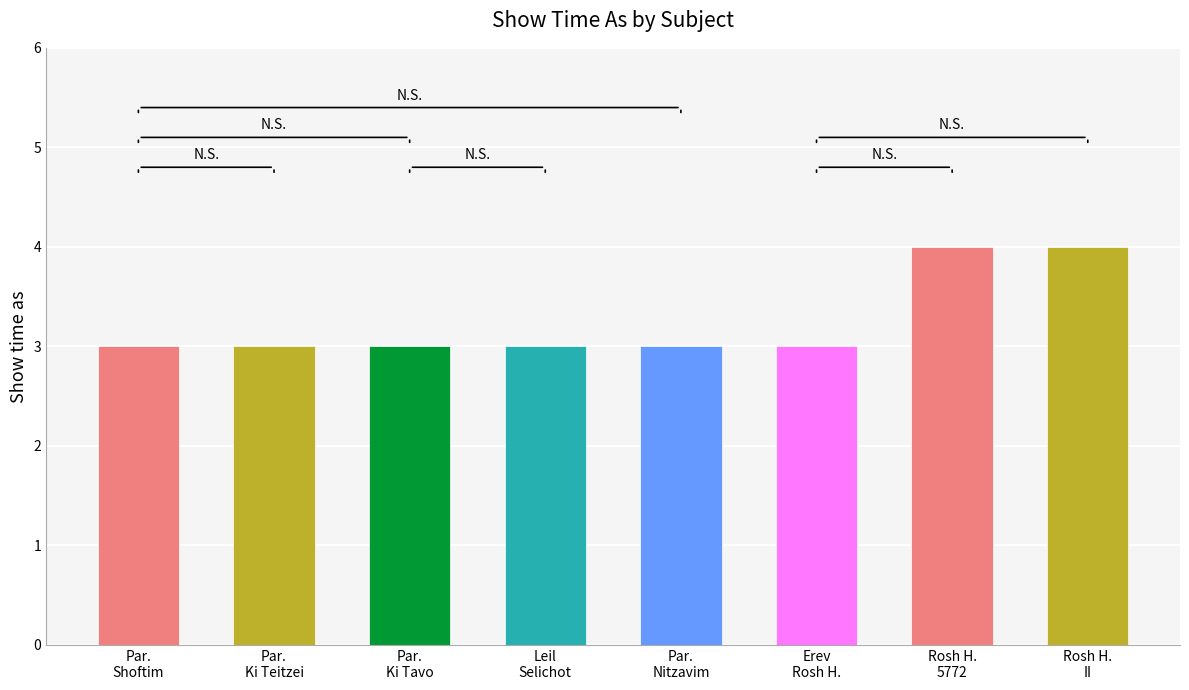

How many series are shown in this chart?

1